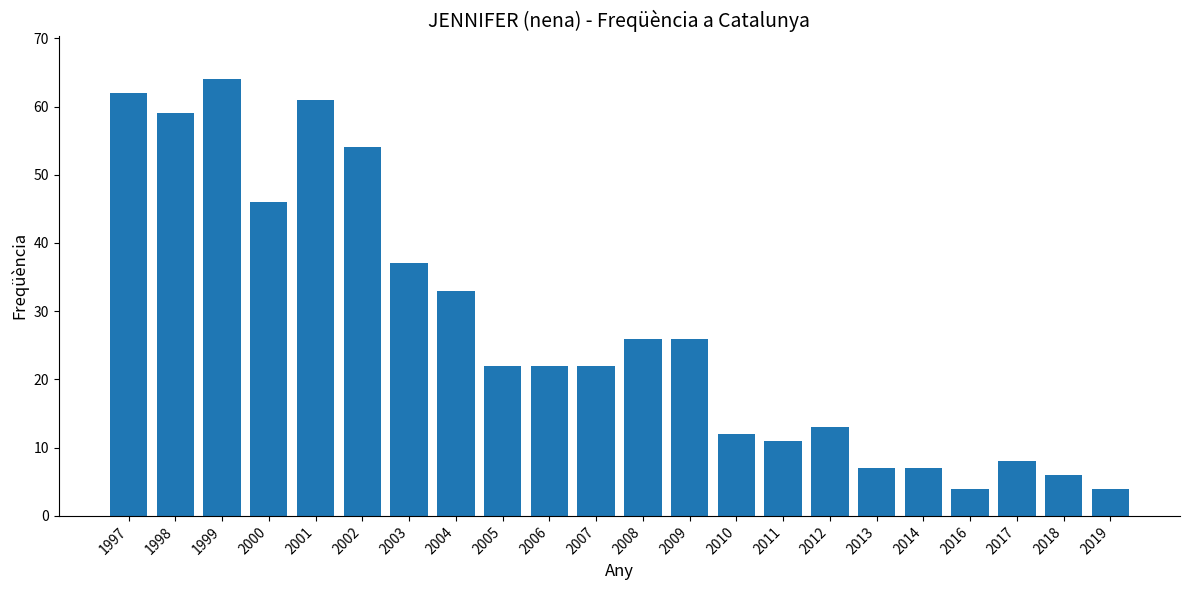

What is the smallest value displayed?

4